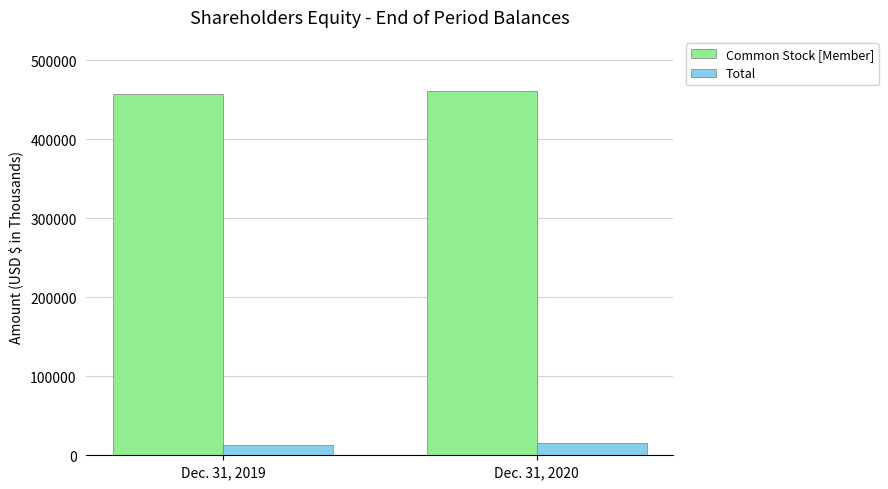

What is the spread (max minus min) of values at Dec. 31, 2019?

445070